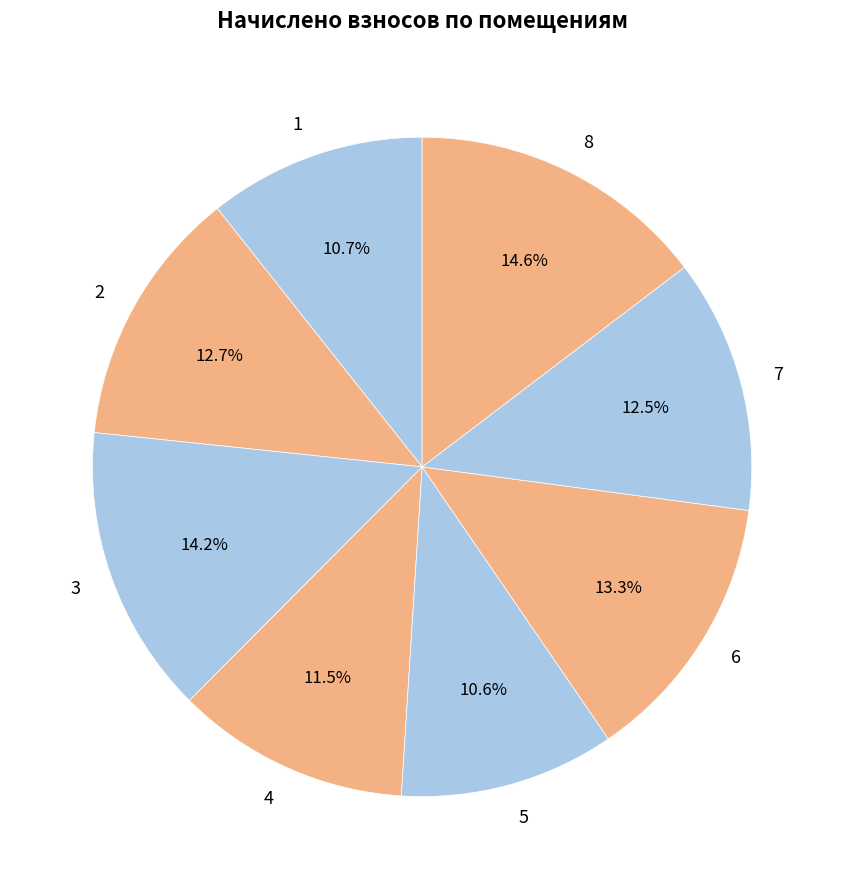

Is there any slice that represents more than half of the pie?

No